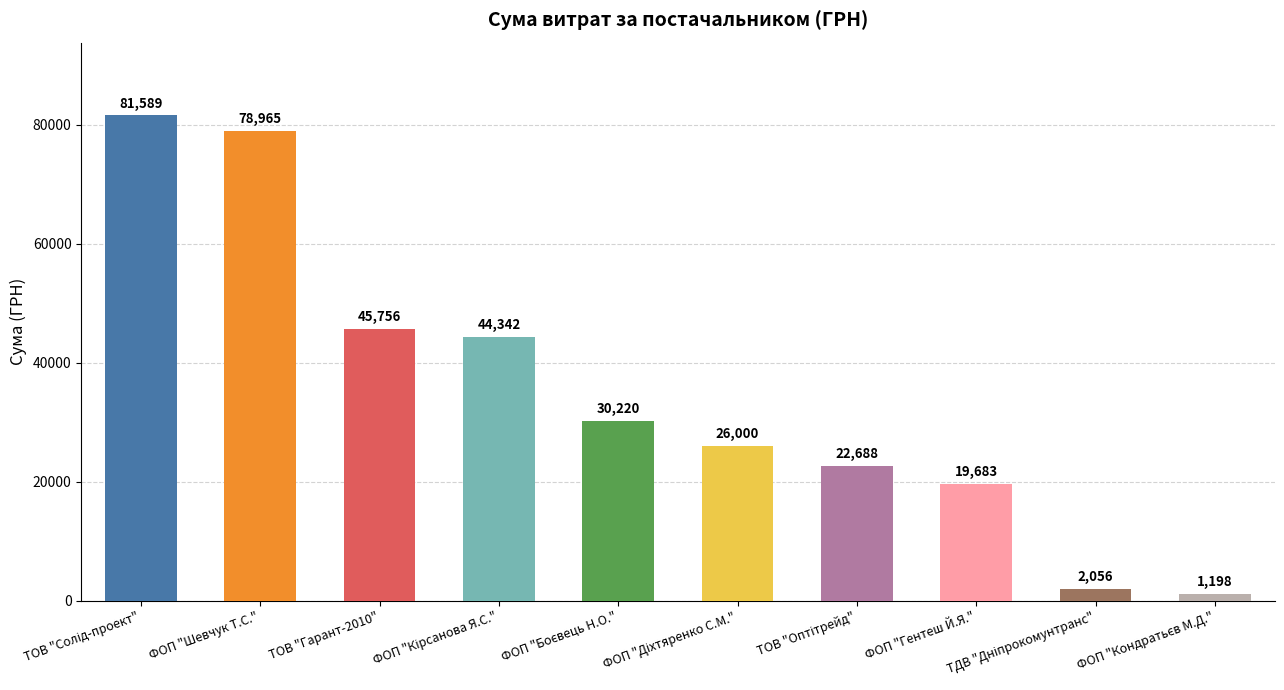

The chart shows a value of 14519.5 at ТОВ "Гарант-2010". True or false?

False